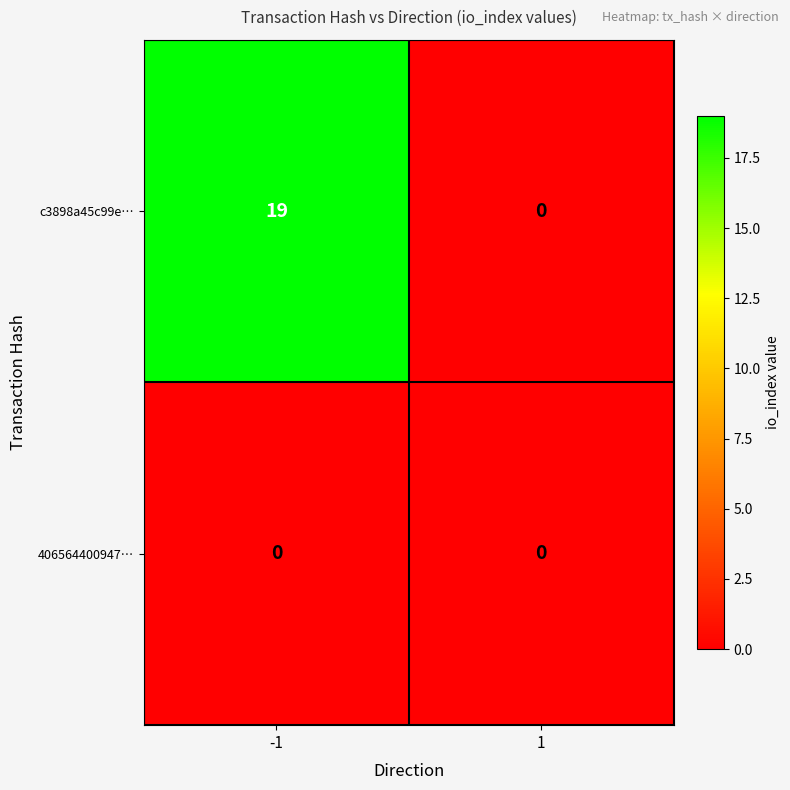

The value of 406564400947… at 1 is 0. True or false?

True